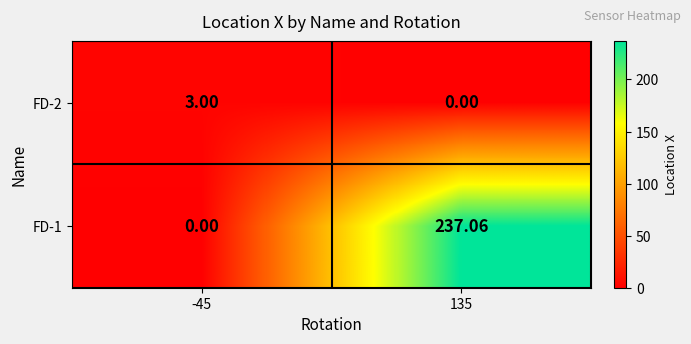

Which series has the widest spread of values?

FD-1